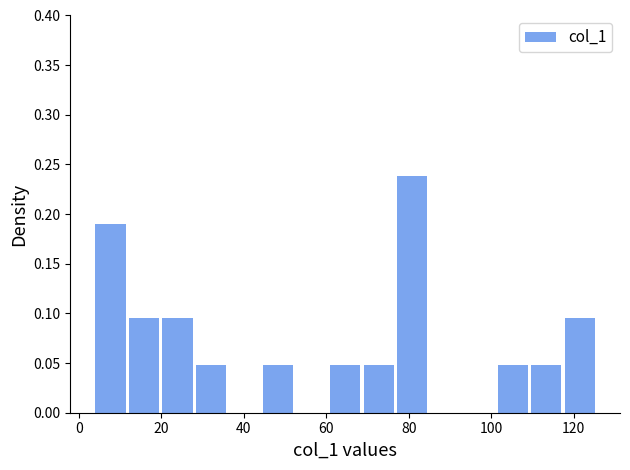

Reading left to right, list every bar in this chart as the range it spans on the x-axis followed by its height. Neither the bar edges nor the heights are printed on the chart, so give them approximately, as read against the axes.

4 to 12: 0.190
12 to 20: 0.095
20 to 28: 0.095
28 to 36: 0.050
36 to 44: 0
44 to 52: 0.050
52 to 60: 0
60 to 70: 0.050
70 to 78: 0.050
78 to 86: 0.240
86 to 94: 0
94 to 102: 0
102 to 110: 0.050
110 to 118: 0.050
118 to 126: 0.095